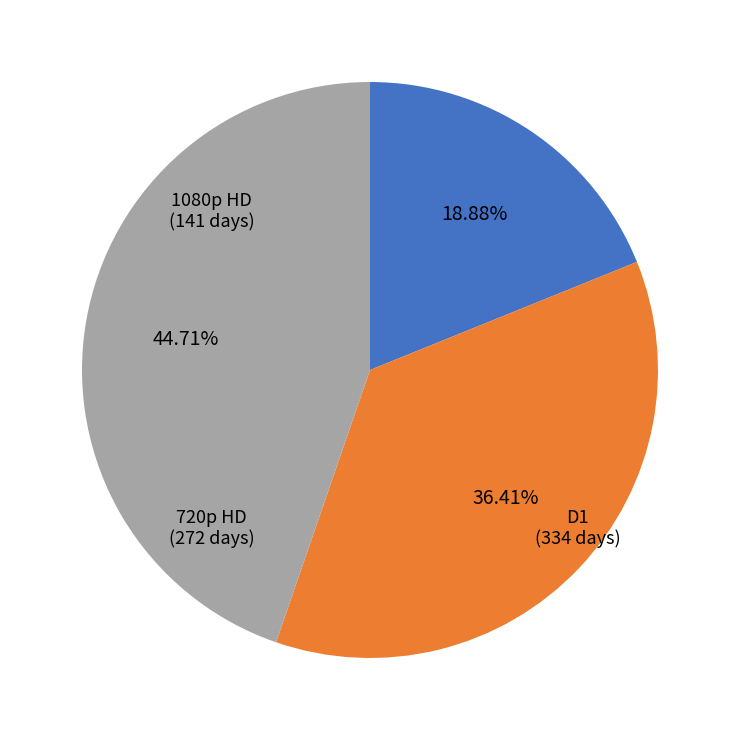

Does any single category account for the majority?

No